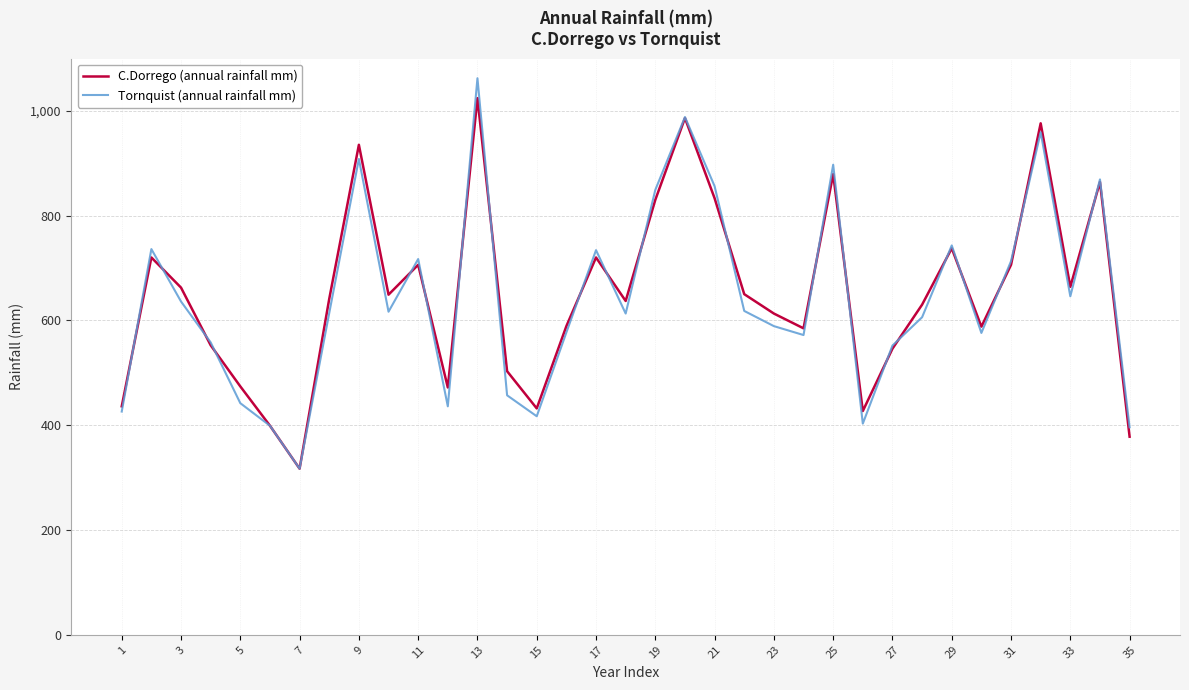

What is the maximum value for Tornquist (annual rainfall mm)?

1062.0